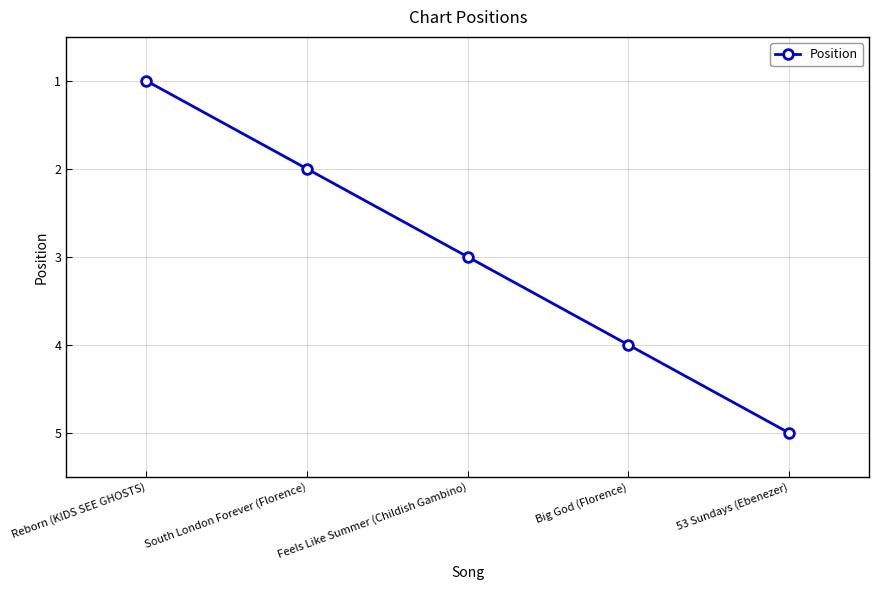

Which category has the highest value across all series?

53 Sundays (Ebenezer)